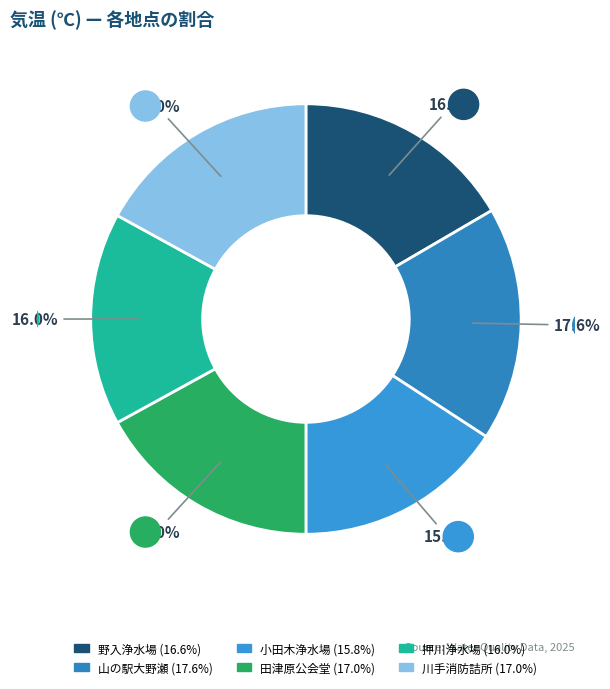

To the nearest percent, what is the difference between the largest and smallest slice percentages?

2%